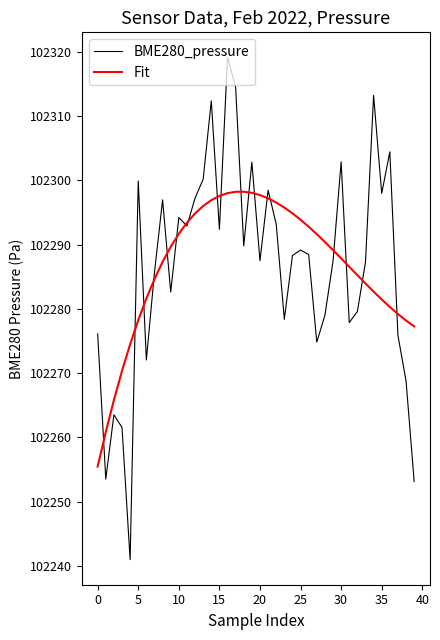

What is the minimum value for Fit?

102255.5